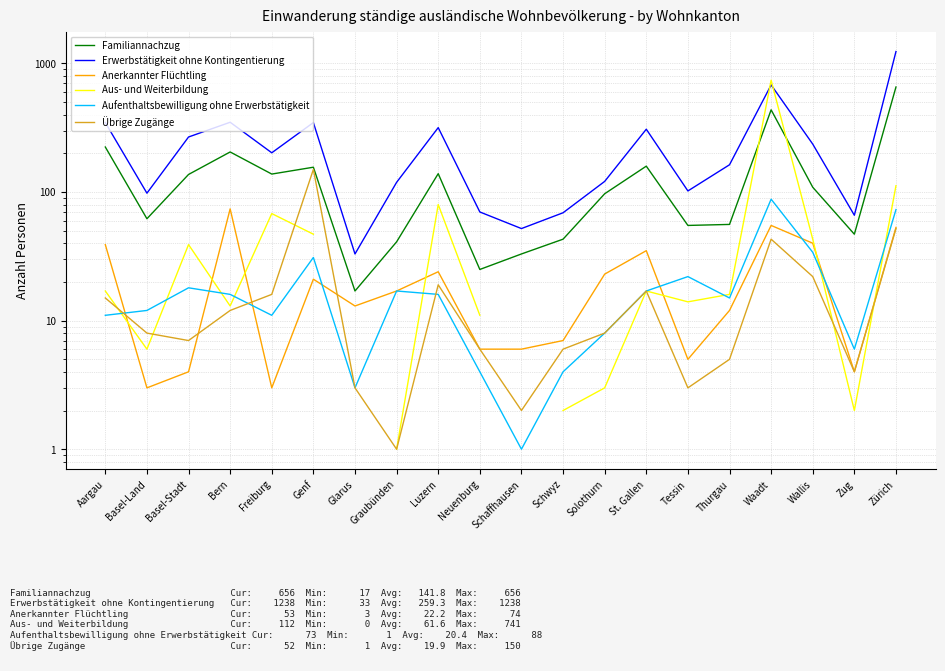

What is the spread (max minus min) of values at Solothurn?

118.0